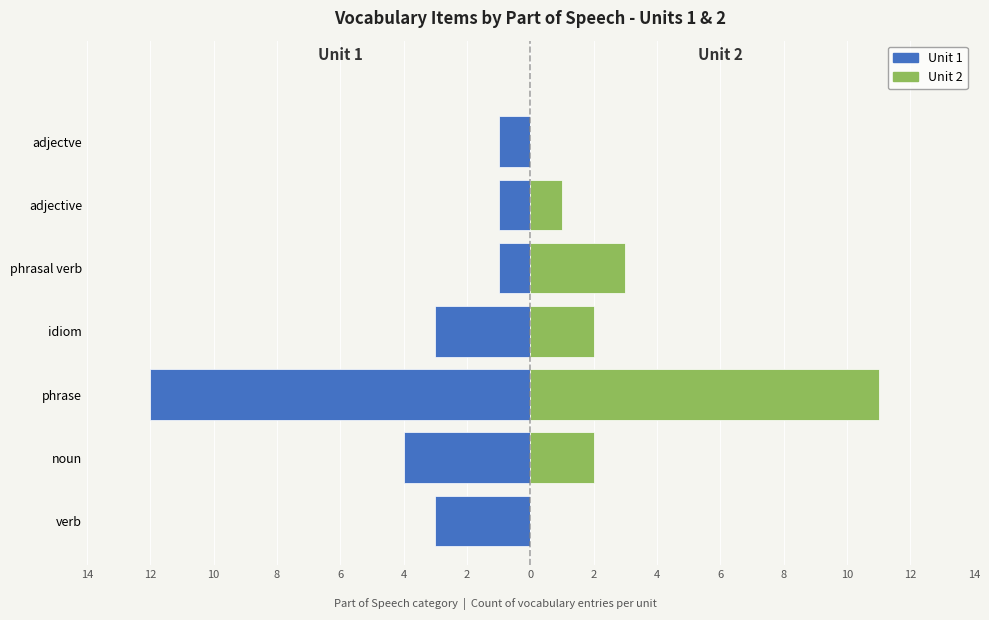

The Unit 1 series shows -2 at phrase. True or false?

False